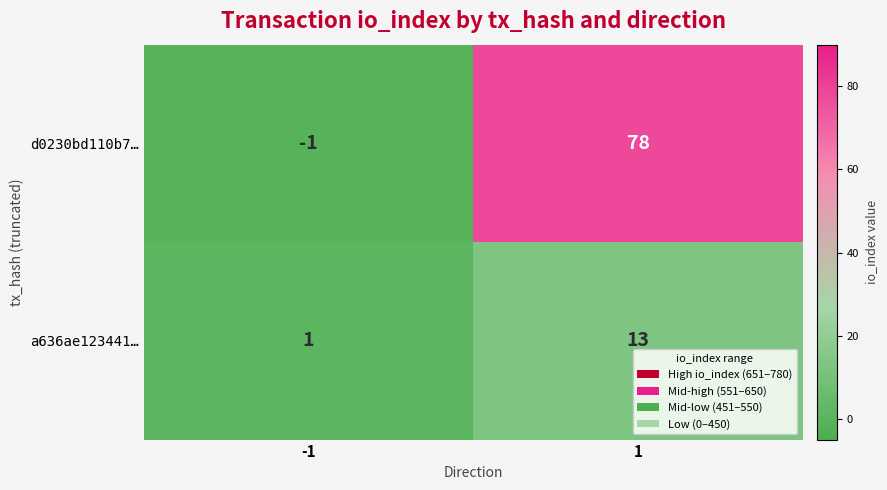

What is the maximum value shown in the chart?

78